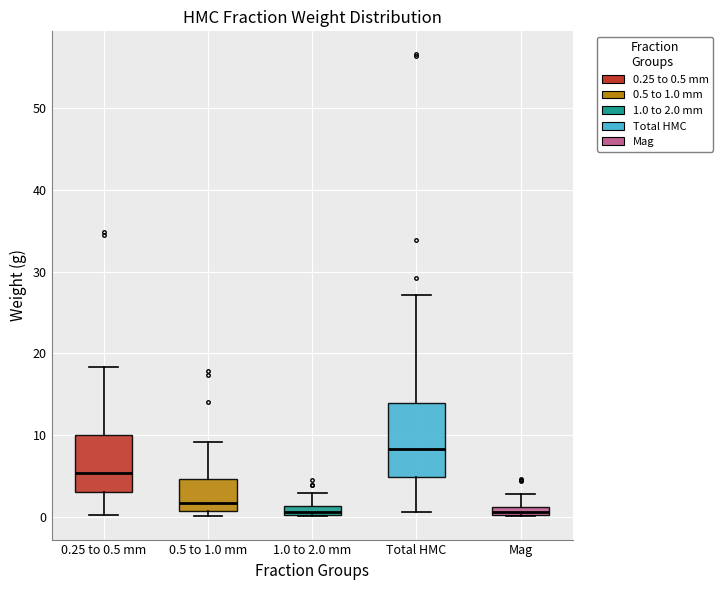

Where does the upper whisker of the box for 0.5 to 1.0 mm end on the y-axis? The values are not printed on the chart, so give them approximately, as read against the axis.

9